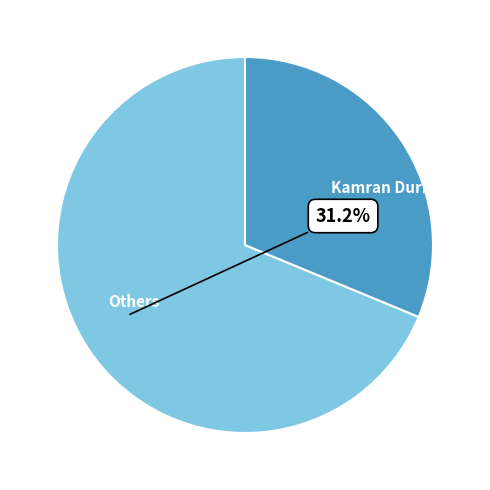

Rank the categories by value from lowest to highest.

Kamran Durrani, Others